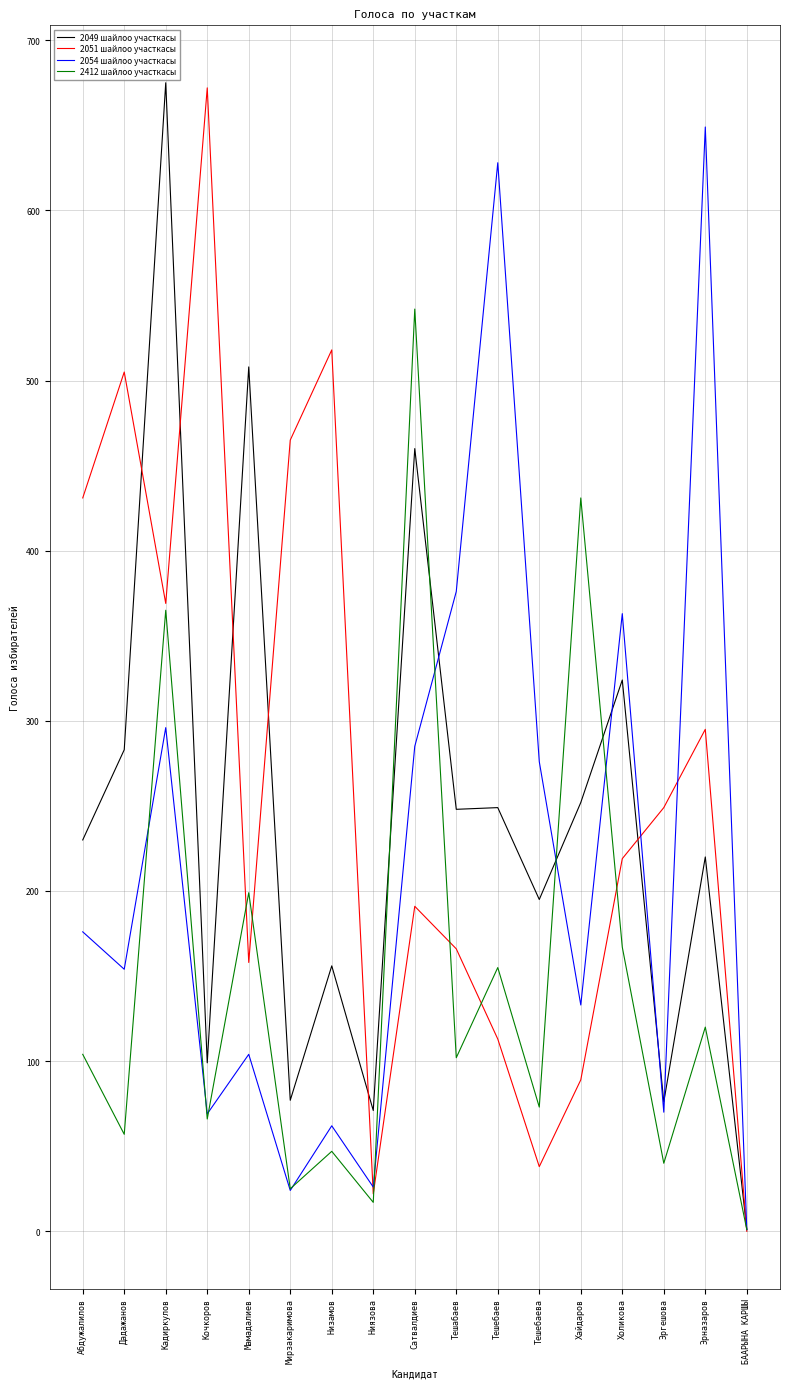

Is the value of 2049 шайлоо участкасы at Тешабаев greater than the value of 2412 шайлоо участкасы at Низамов?

Yes